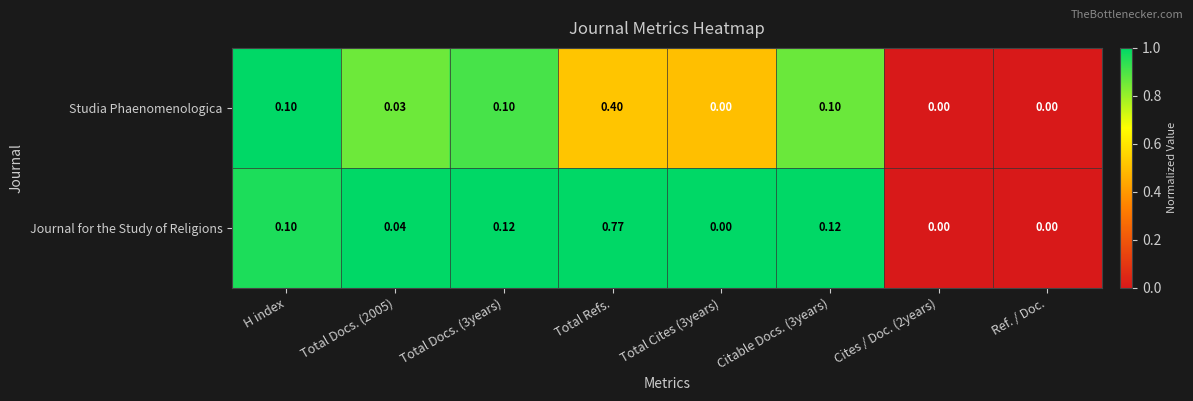

Rank the series by their maximum value, from highest to lowest.

Journal for the Study of Religions, Studia Phaenomenologica